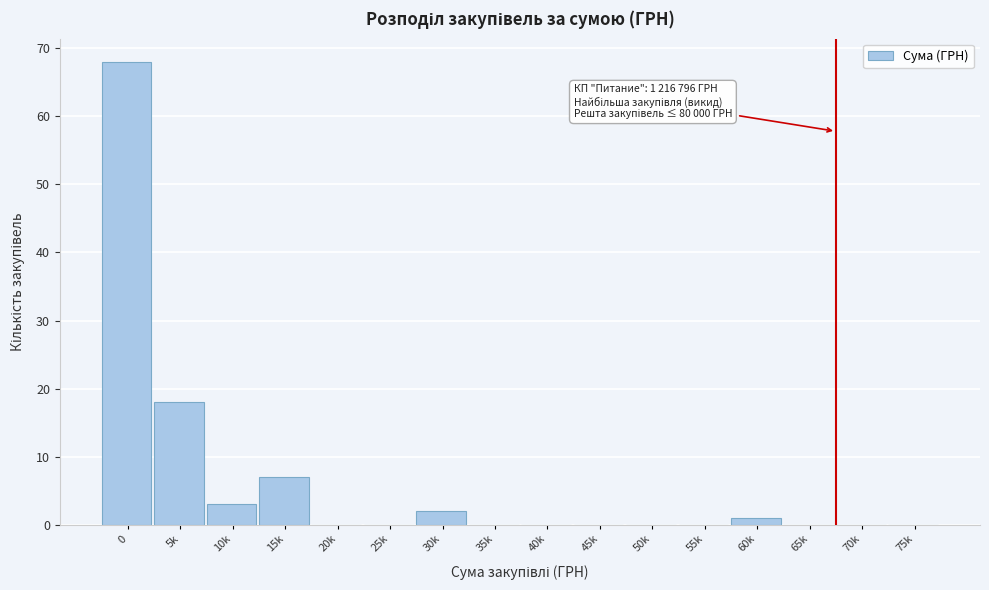

Reading left to right, extract all data points from this chart.

0=68	5k=18	10k=3	15k=7	20k=0	25k=0	30k=2	35k=0	40k=0	45k=0	50k=0	55k=0	60k=1	65k=0	70k=0	75k=0